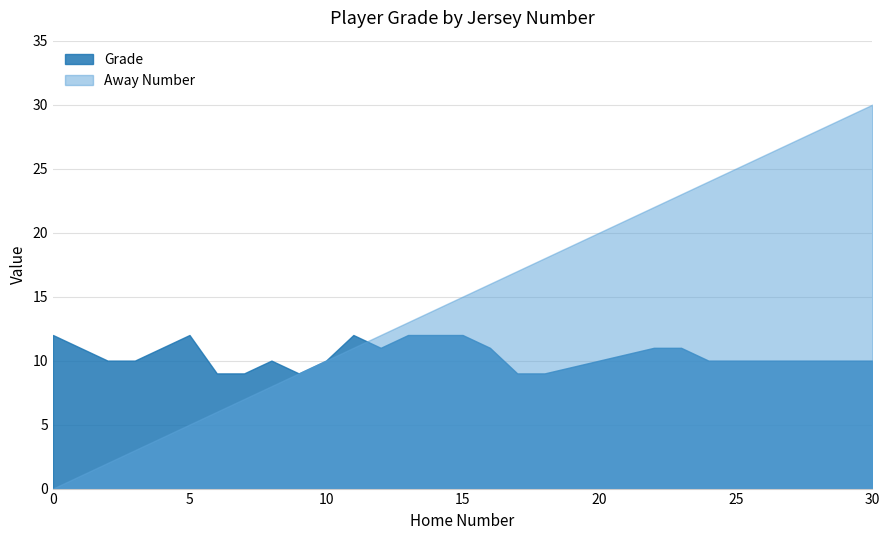

What is the maximum value for Grade?

12